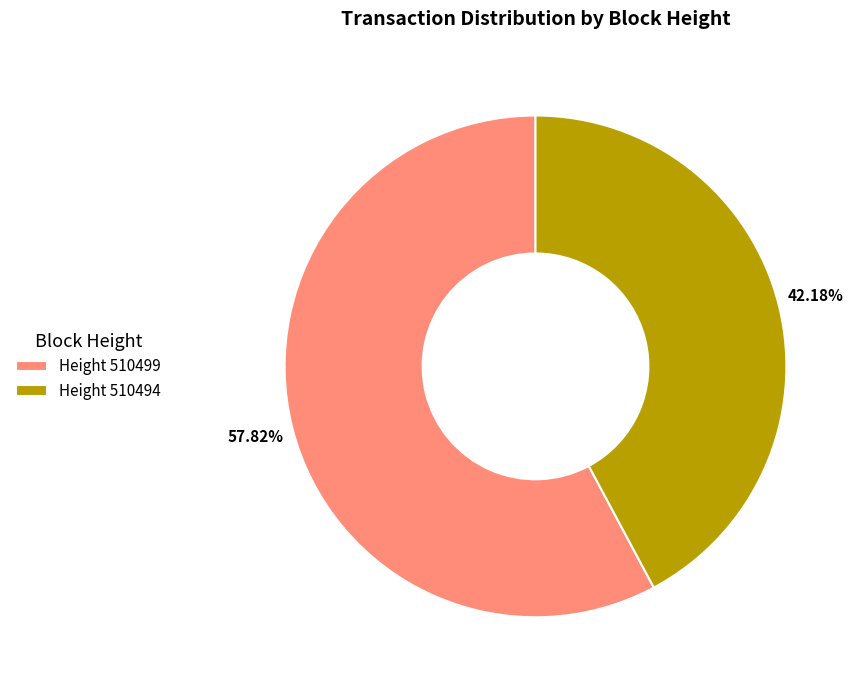

Approximately how many times larger is the value at Height 510499 compared to Height 510494?

1.4